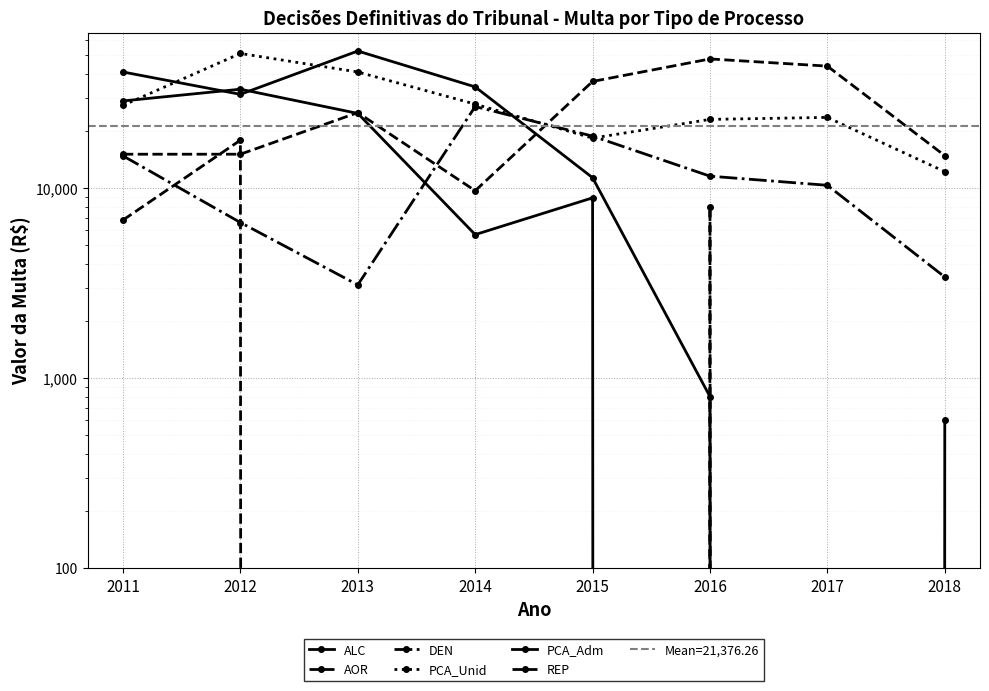

At 2017, list the series in order from smallest to largest.

ALC, AOR, PCA_Adm, DEN, PCA_Unid, REP